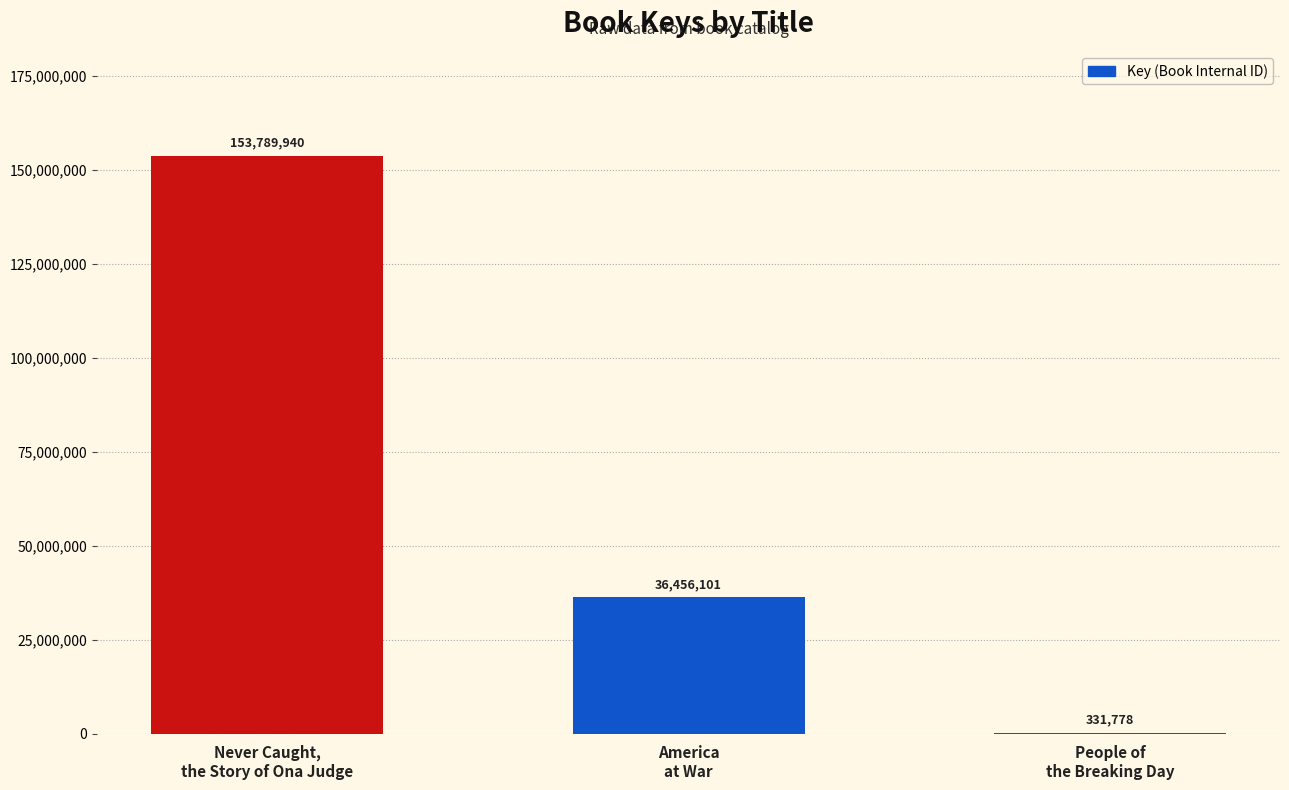

What is the greatest value displayed?

153789940